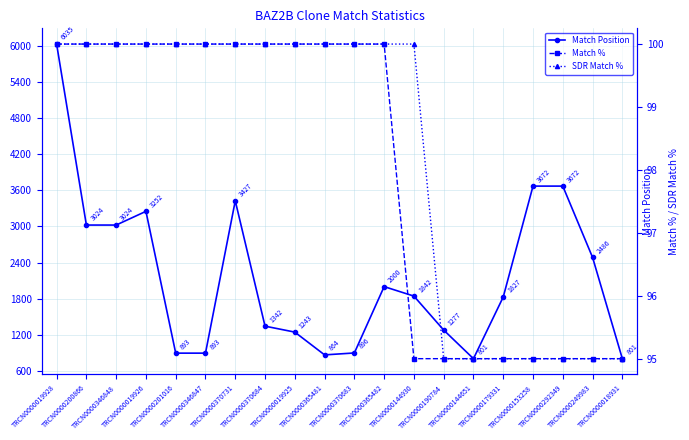

True or false: Match % and Match Position intersect in this chart.

False